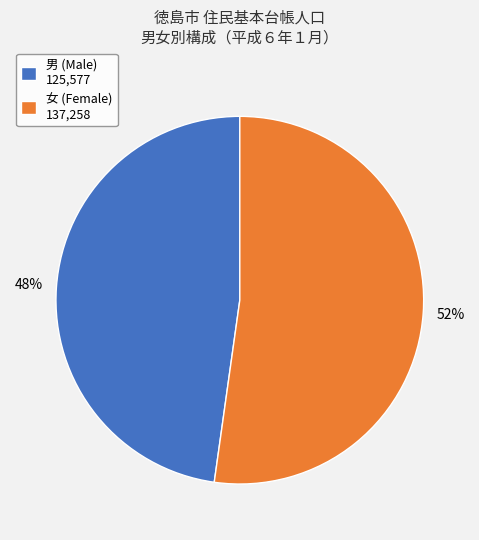

Which has a higher value, 男 (Male) 125,577 or 女 (Female) 137,258?

女 (Female) 137,258